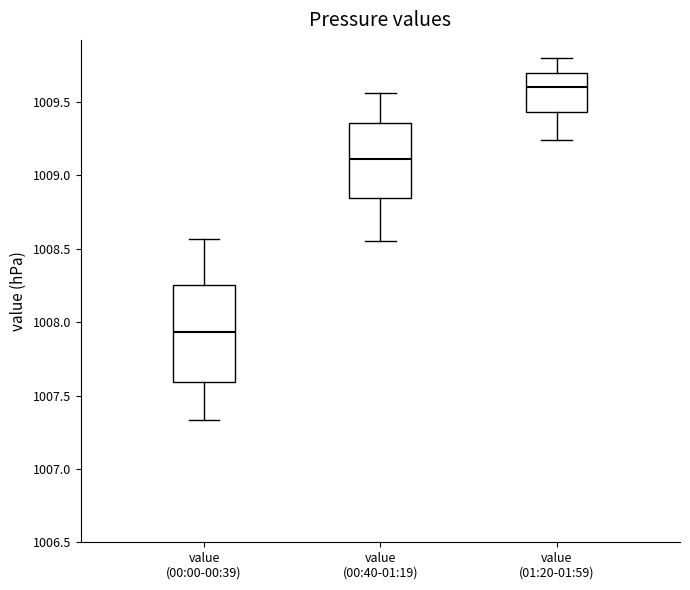

Where is the upper edge of the box for value (00:40-01:19) on the y-axis? The values are not printed on the chart, so give them approximately, as read against the axis.

1009.35